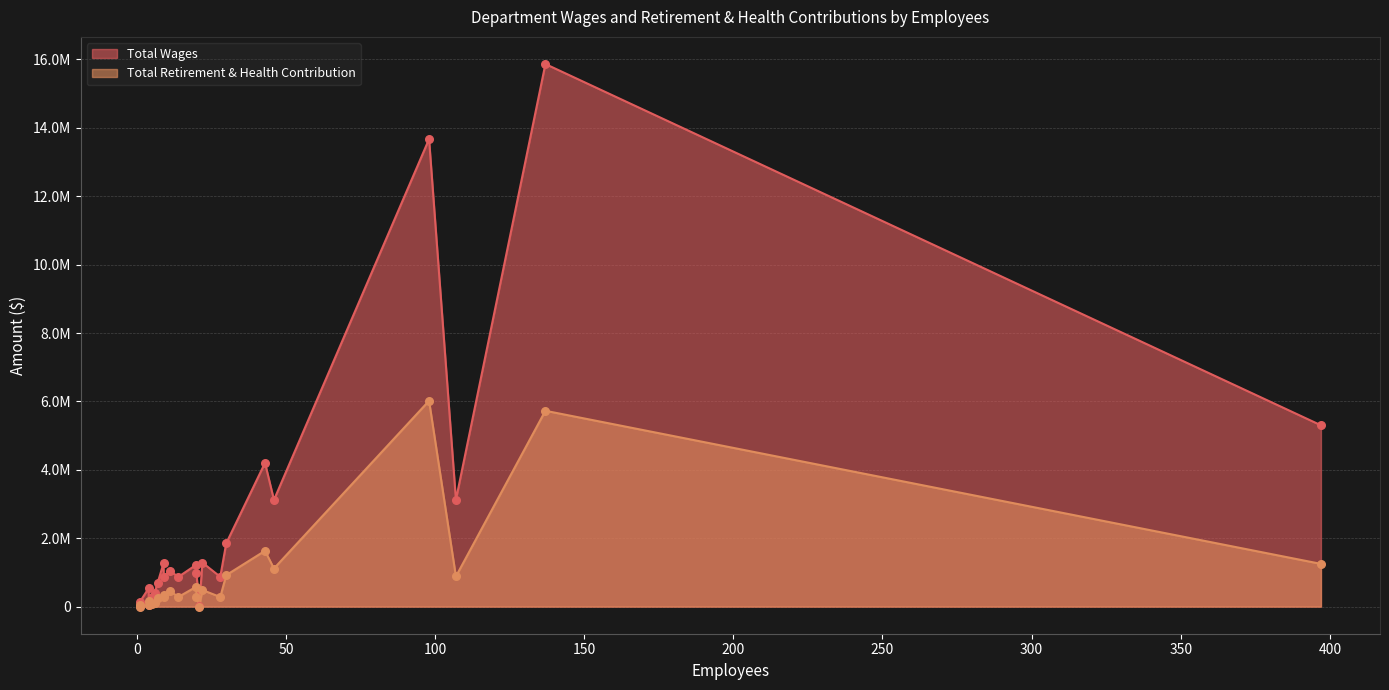

Which series contains the highest Y value?

Total Wages